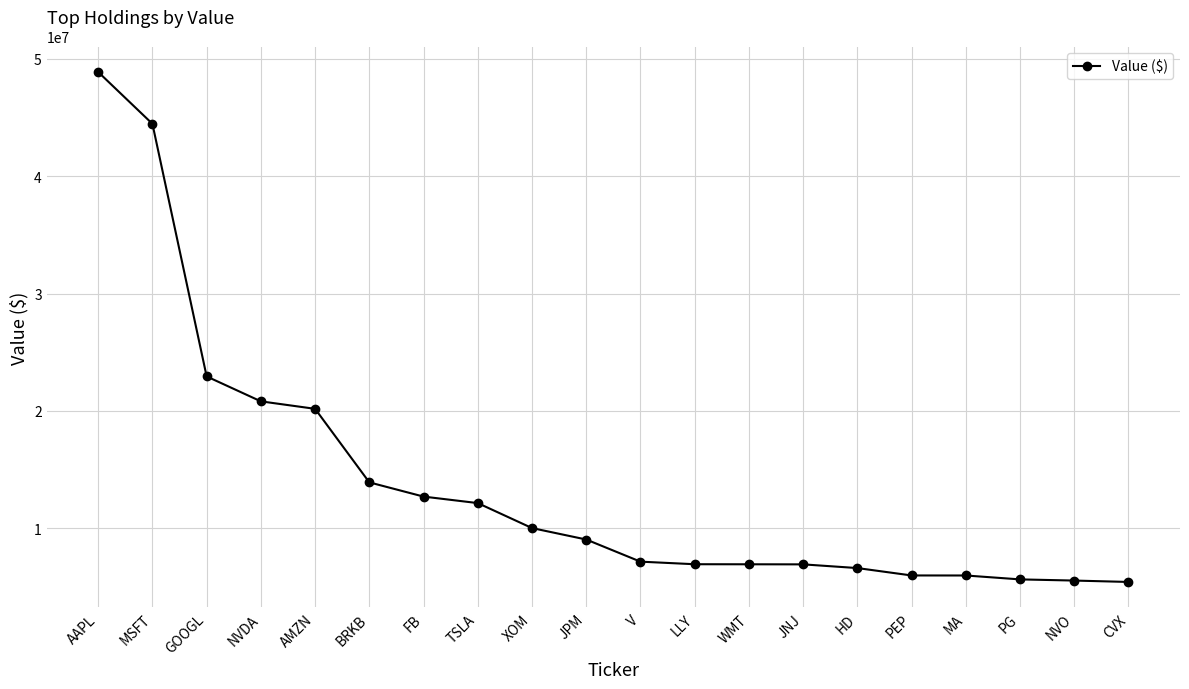

What is the label of the 2nd point from the left?

MSFT